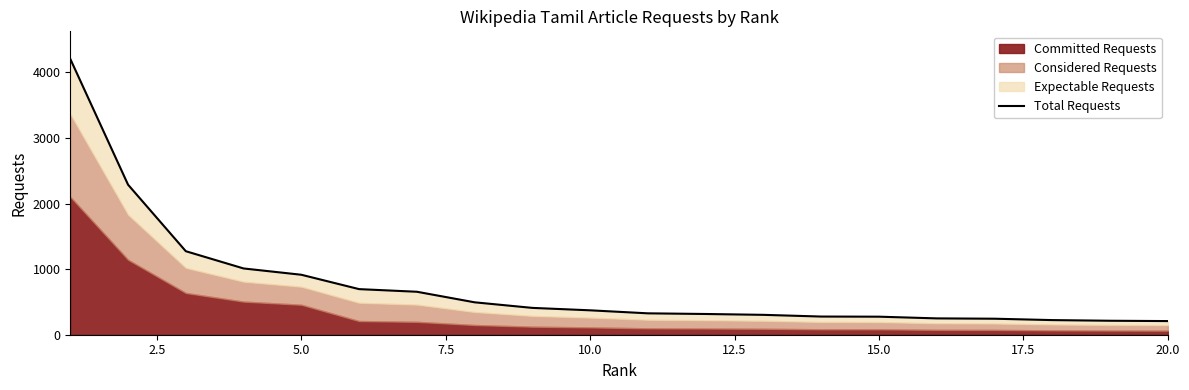

The value at 10.0 is 642. True or false?

False